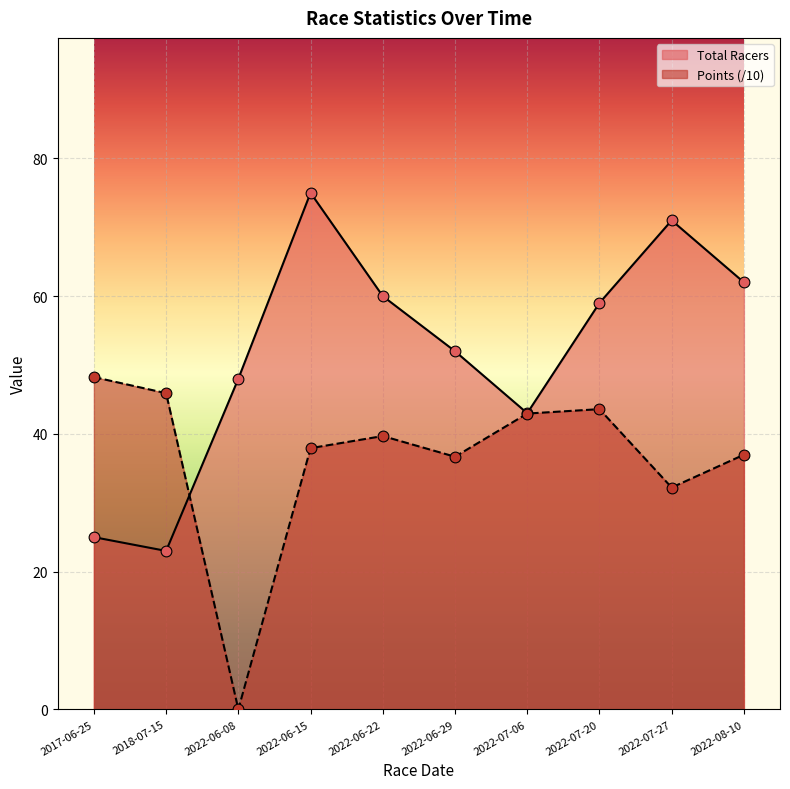

At how many categories does at least one series exceed 13?

10